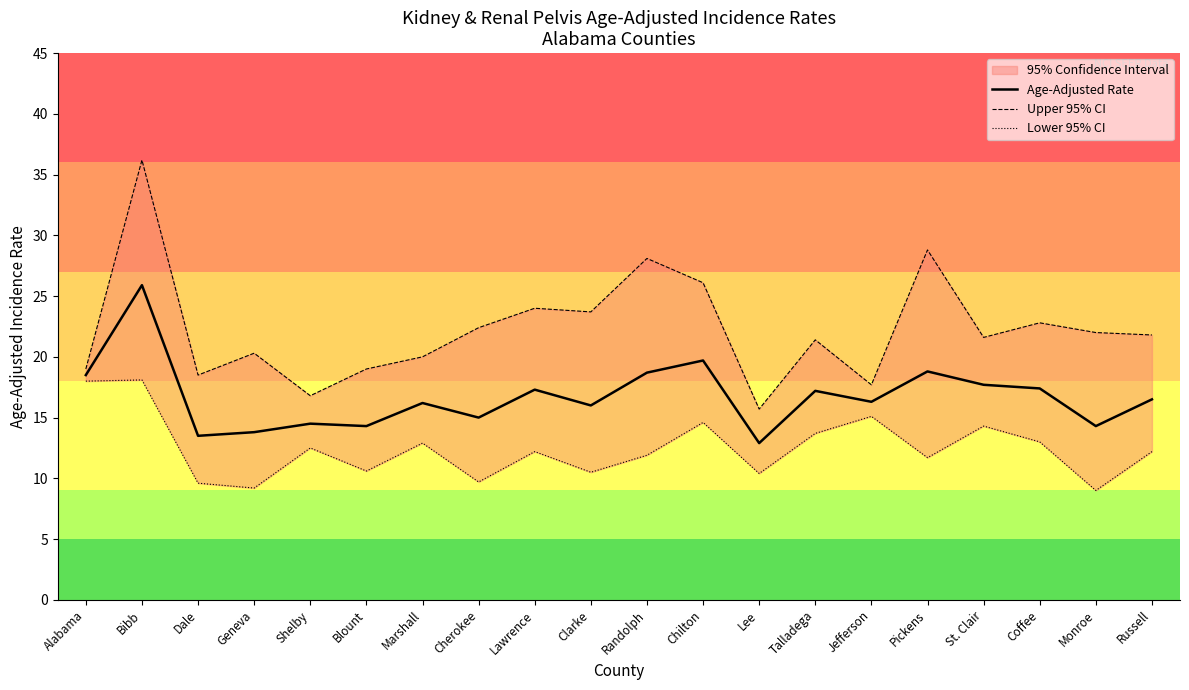

What value does the Upper 95% CI series have at Bibb?

36.2